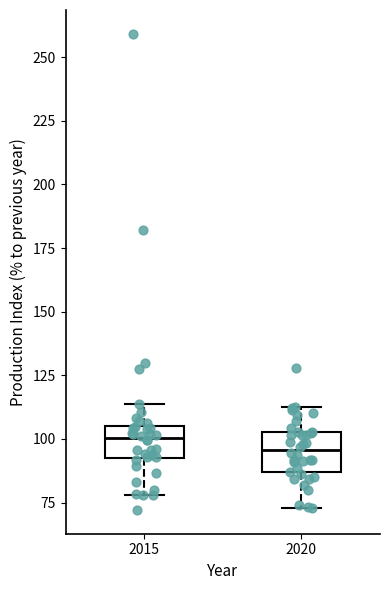

Reading left to right, transcribe this box plot: for each box, give where its median line is, the range the box spans, and where its two whiskers end, as read against the y-axis. The values are not printed on the chart, so give them approximately, as read against the axis.

2015: median 100, box 95 to 105, whiskers 80 to 115
2020: median 95, box 85 to 105, whiskers 75 to 110